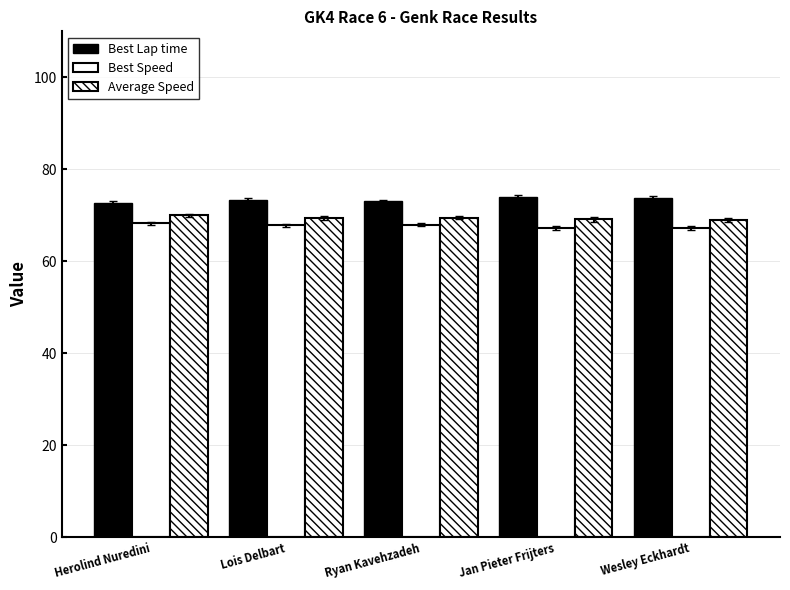

Between Herolind Nuredini and Lois Delbart, which is larger?

Lois Delbart